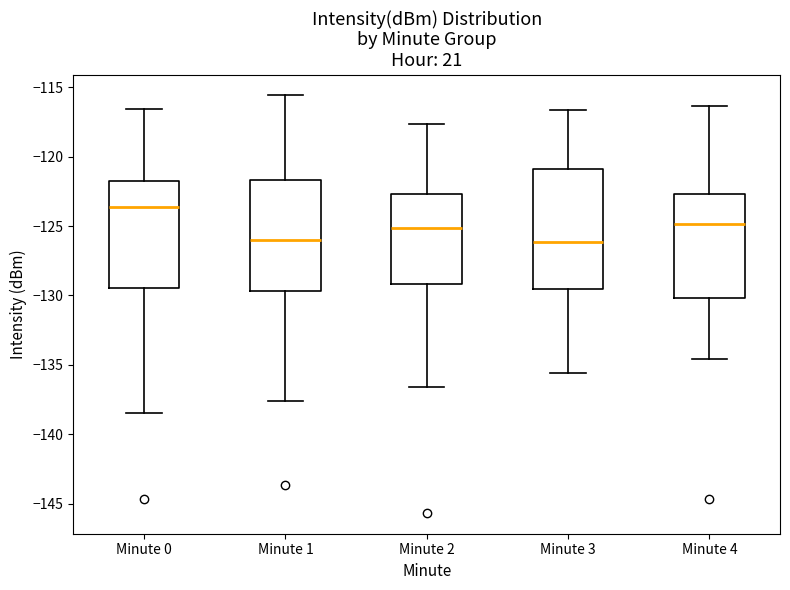

Reading left to right, transcribe this box plot: for each box, give where its median line is, the range the box spans, and where its two whiskers end, as read against the y-axis. The values are not printed on the chart, so give them approximately, as read against the axis.

Minute 0: median -123.5, box -129.5 to -122.0, whiskers -138.5 to -116.5
Minute 1: median -126.0, box -129.5 to -121.5, whiskers -137.5 to -115.5
Minute 2: median -125.0, box -129.0 to -122.5, whiskers -136.5 to -117.5
Minute 3: median -126.0, box -129.5 to -121.0, whiskers -135.5 to -116.5
Minute 4: median -125.0, box -130.0 to -122.5, whiskers -134.5 to -116.5